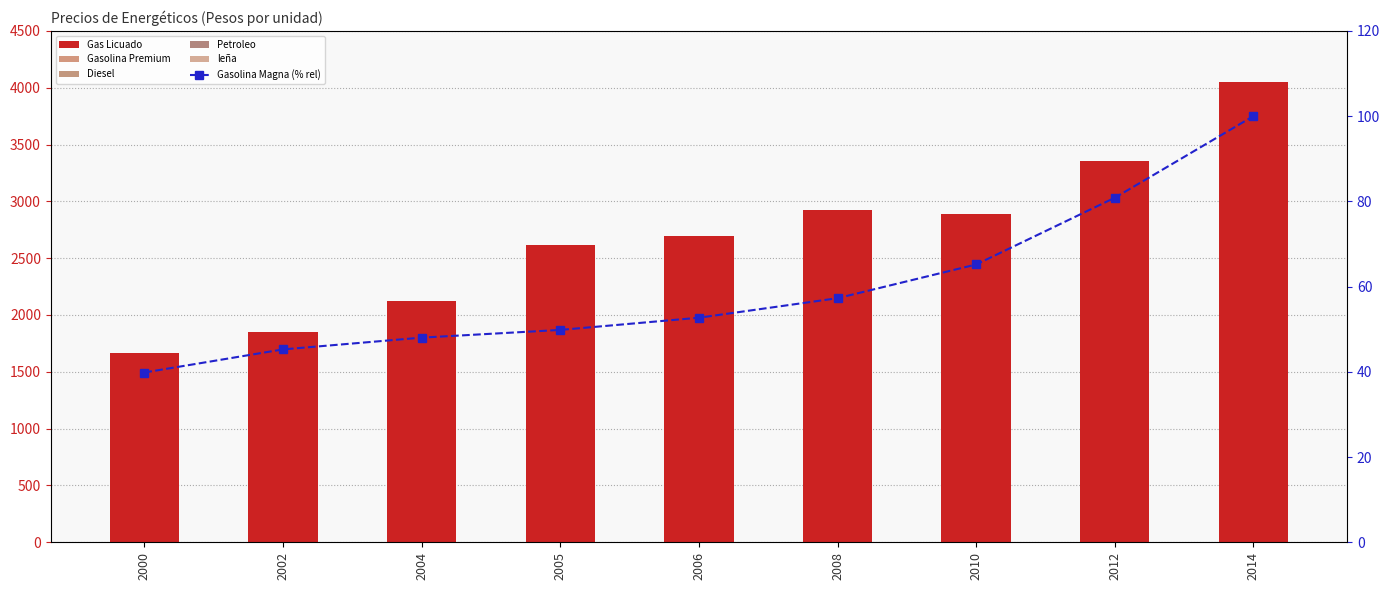

What is the value of the Gasolina Magna (% rel) bar at the 8th from the left?

80.8